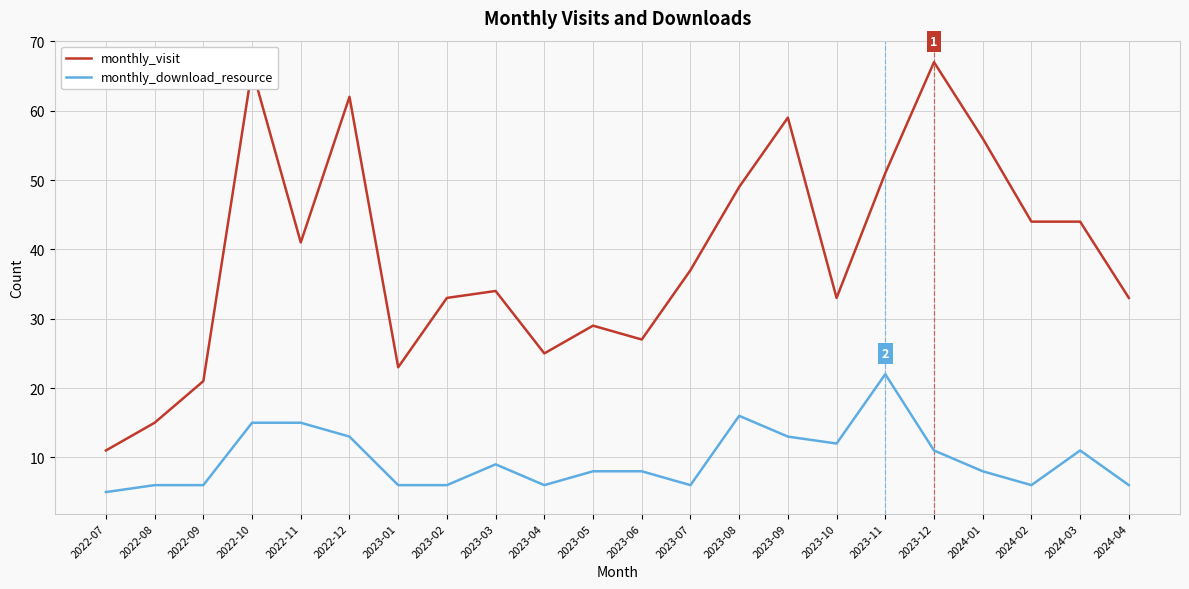

What are all the series names shown in the legend?

monthly_visit, monthly_download_resource